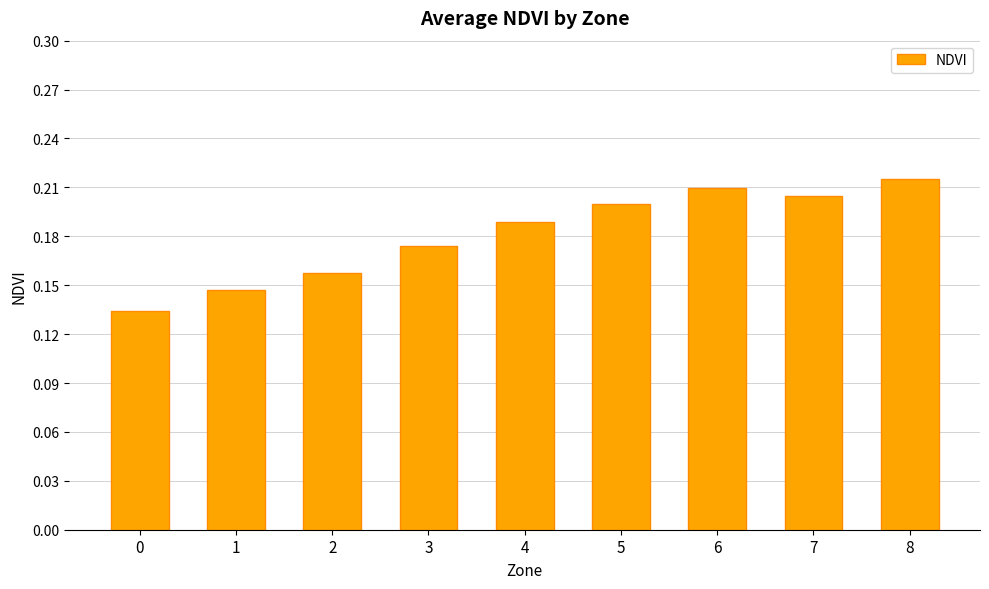

Count the values in the range 0 to 1.

9